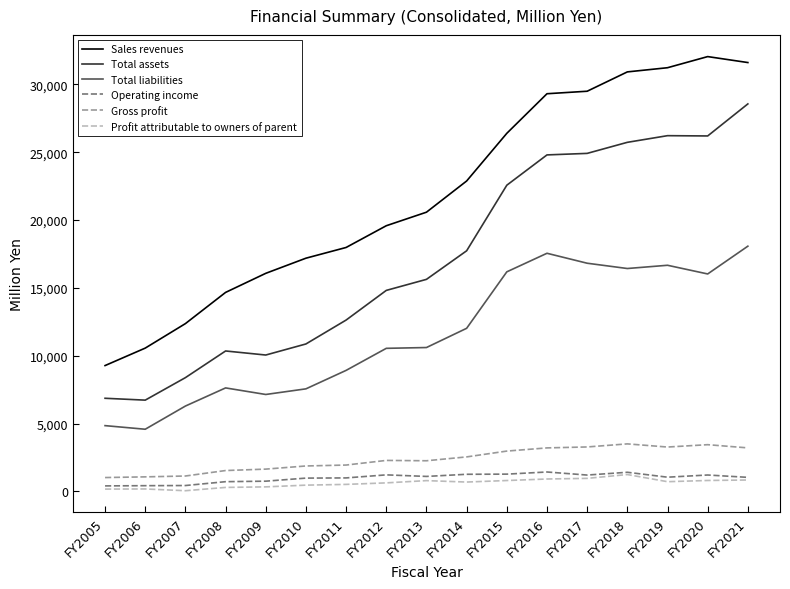

Count the number of data series in this chart.

6